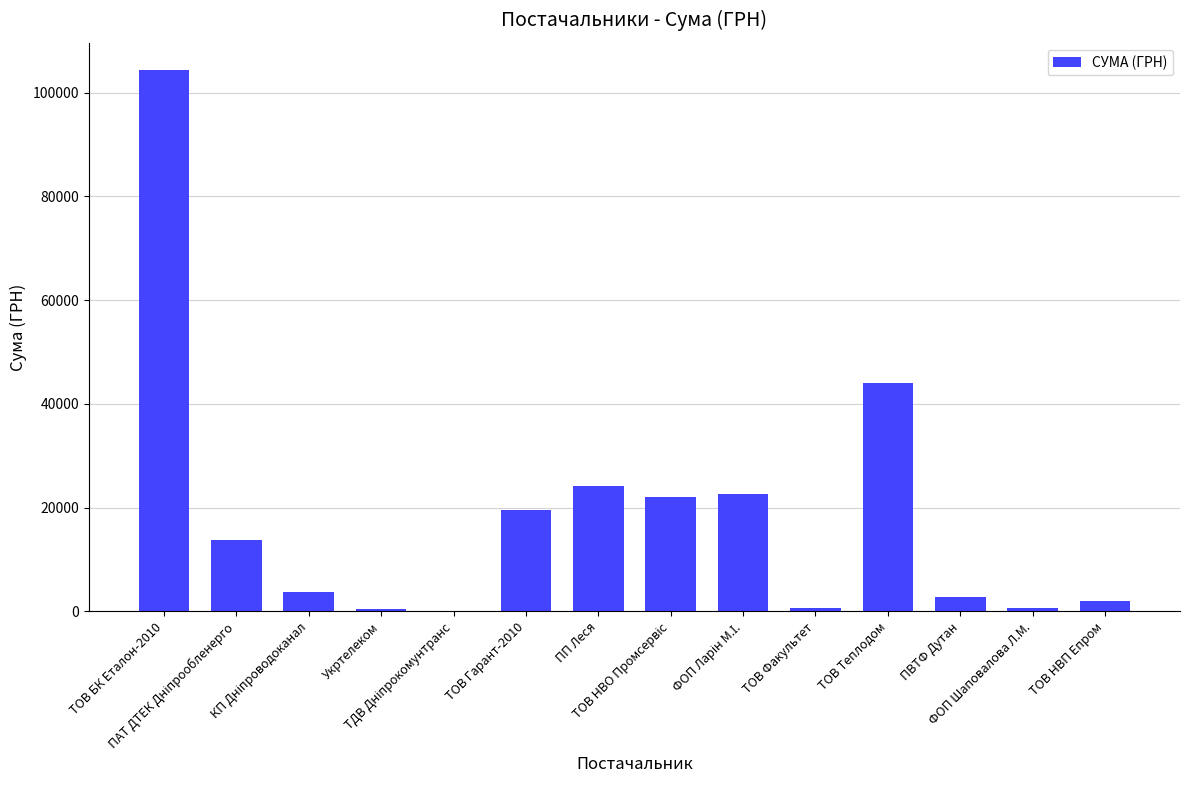

What is the sum of all values?

260989.8